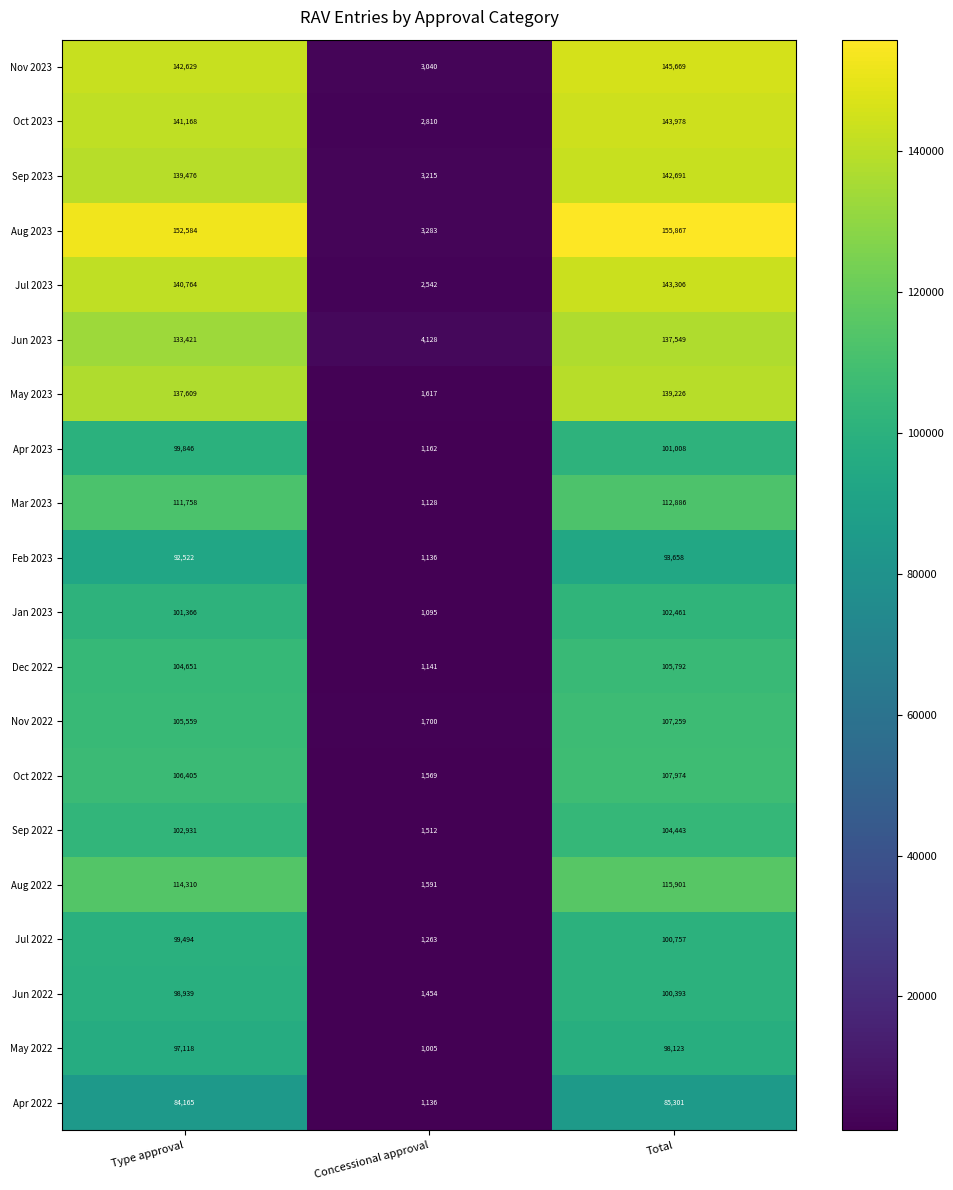

List the series in order of their peak value, lowest first.

Apr 2022, Feb 2023, May 2022, Jun 2022, Jul 2022, Apr 2023, Jan 2023, Sep 2022, Dec 2022, Nov 2022, Oct 2022, Mar 2023, Aug 2022, Jun 2023, May 2023, Sep 2023, Jul 2023, Oct 2023, Nov 2023, Aug 2023